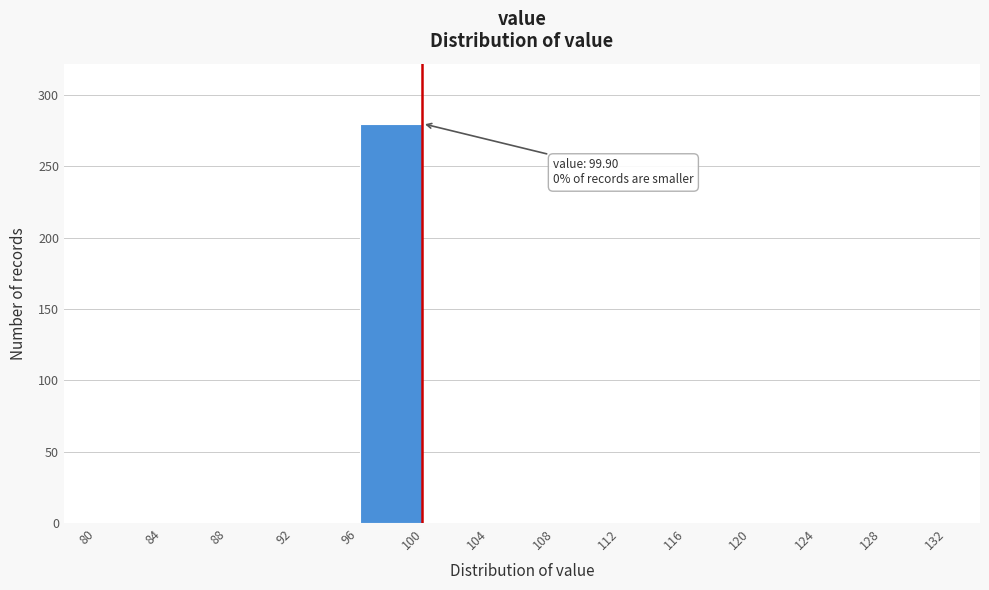

Over which range of the x-axis is the bar tallest?

96 to 100